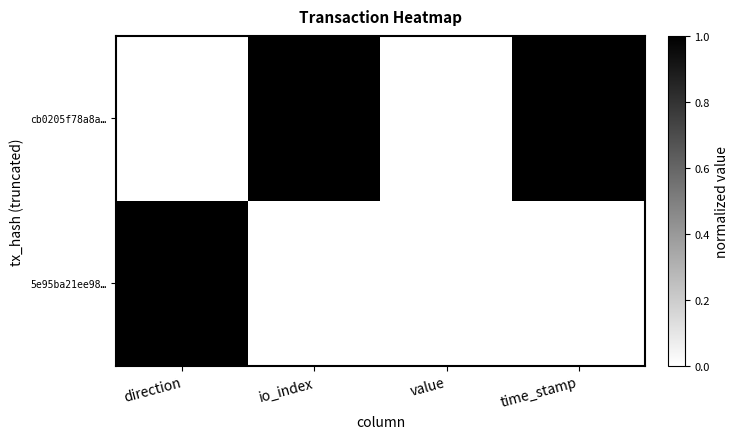

Rank the categories by 5e95ba21ee98… value from highest to lowest.

time_stamp, value, io_index, direction